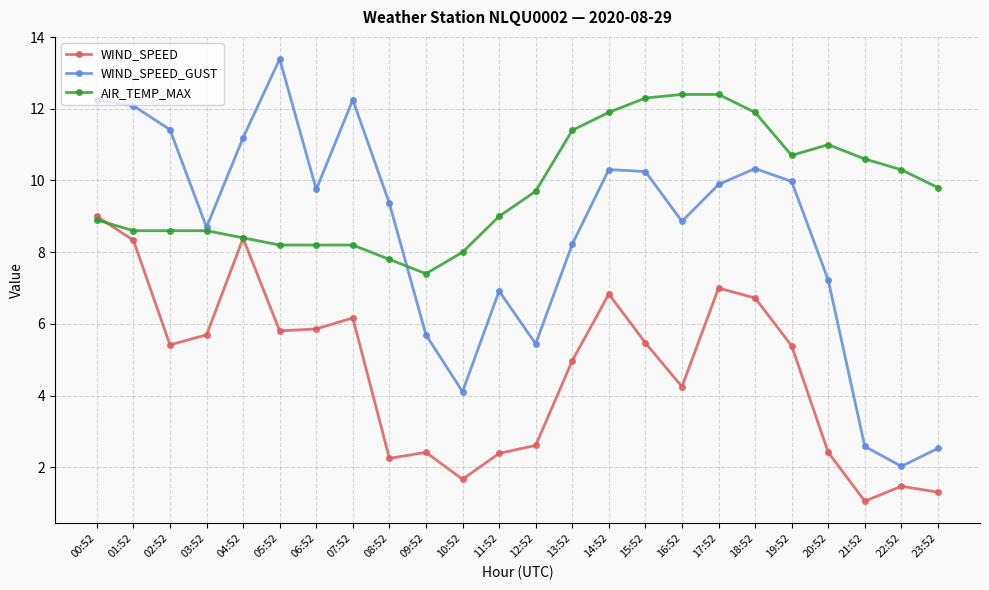

Between 04:52 and 22:52, which series saw the biggest shift?

WIND_SPEED_GUST